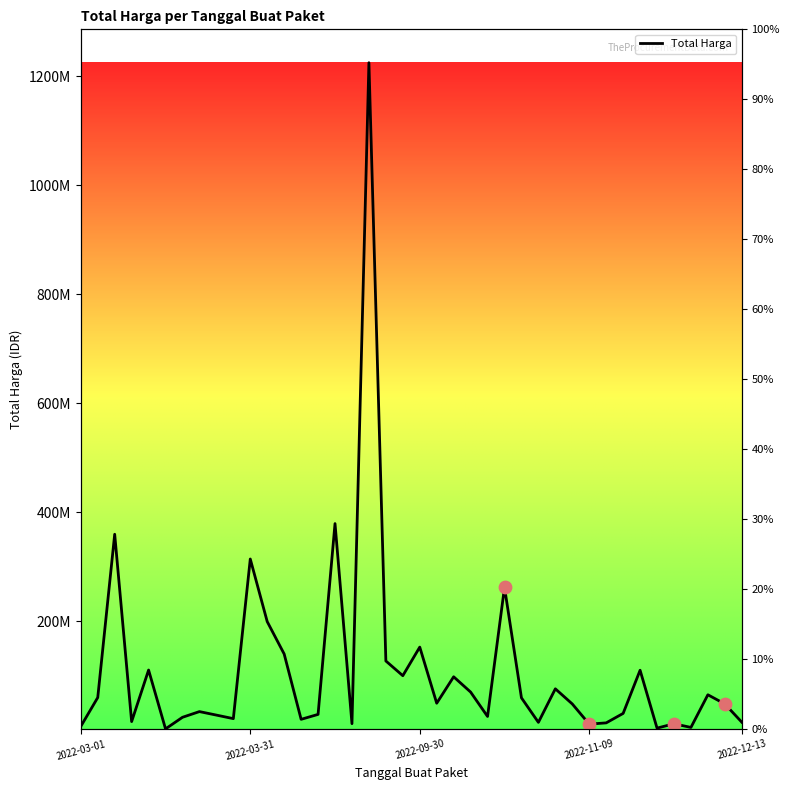

What is the ratio of the value at 11 to the value at 31?

14.8